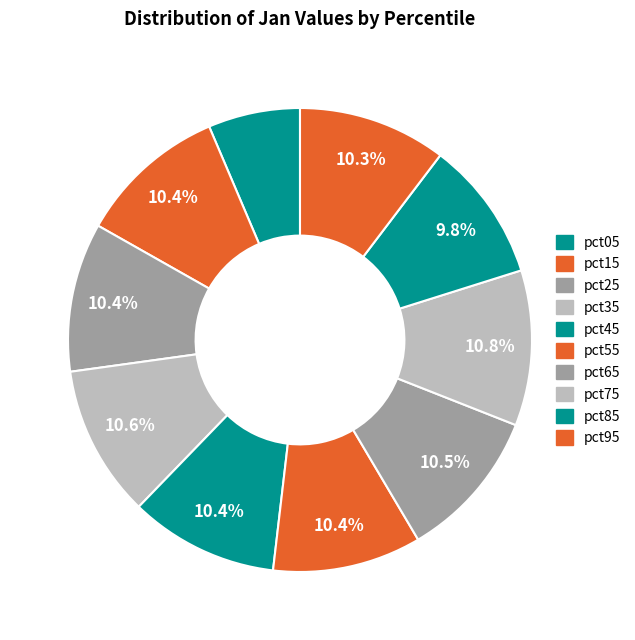

Combined, do pct05 and pct15 account for over 50%?

No